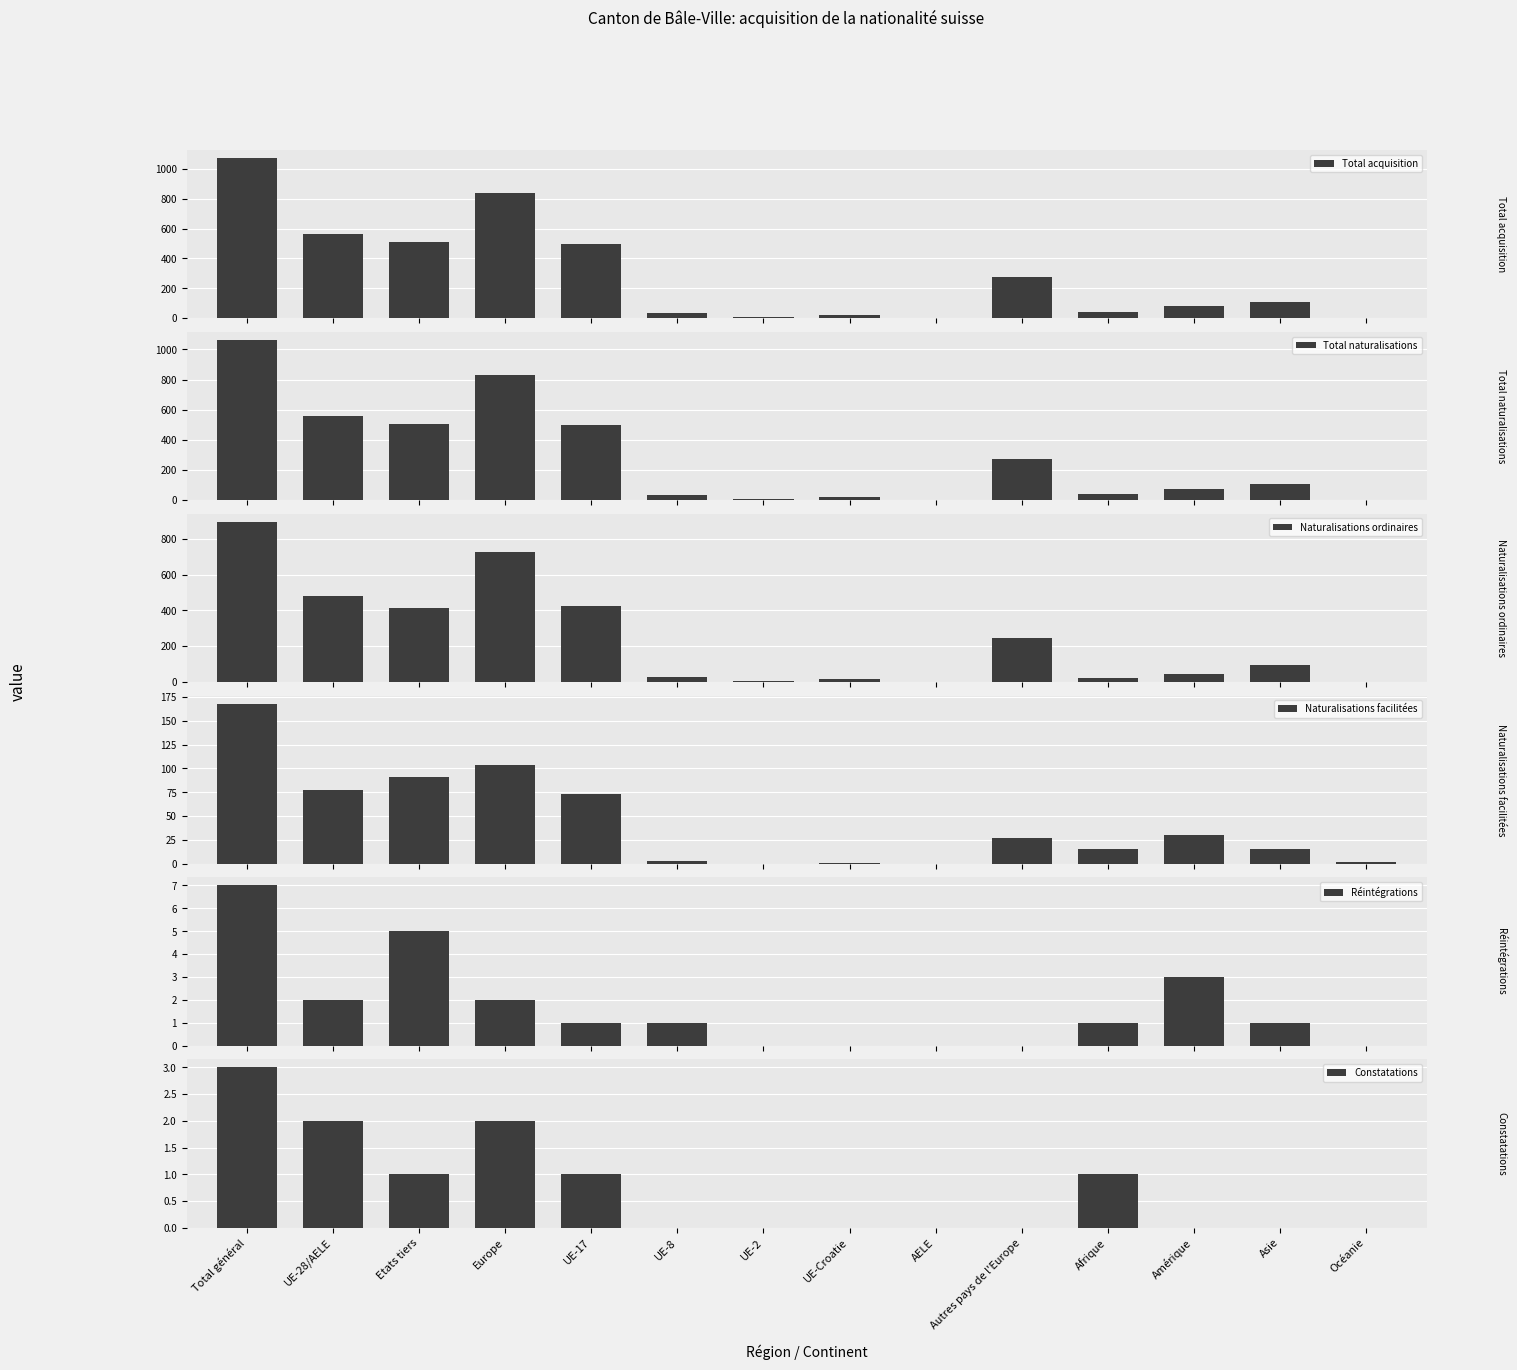

What is the sum of all Constatations values?

10